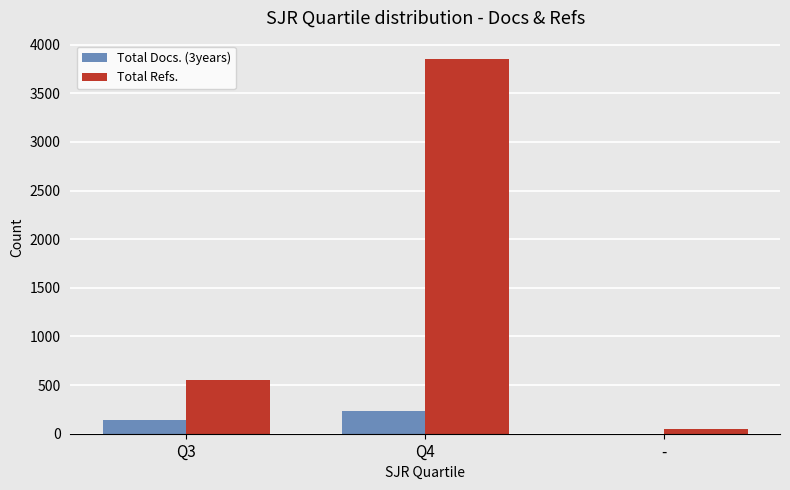

At which label is Total Refs. closest to 1946?

Q3